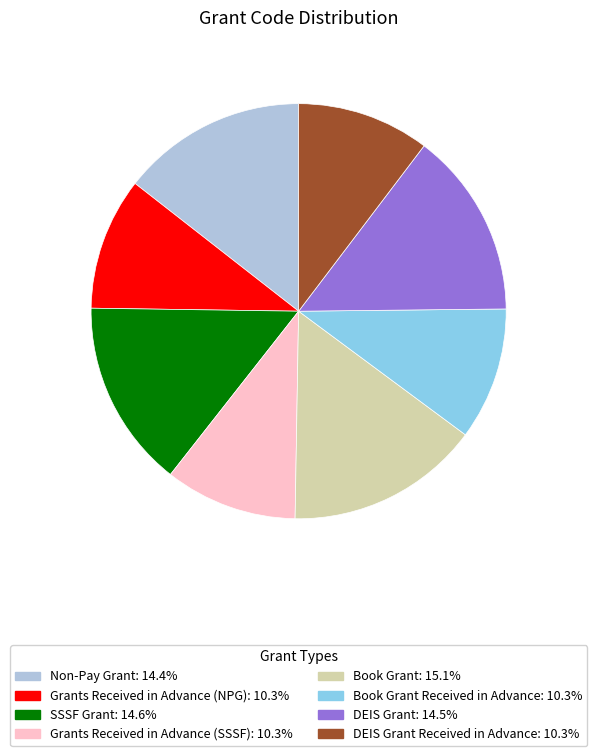

Is there any slice that represents more than half of the pie?

No